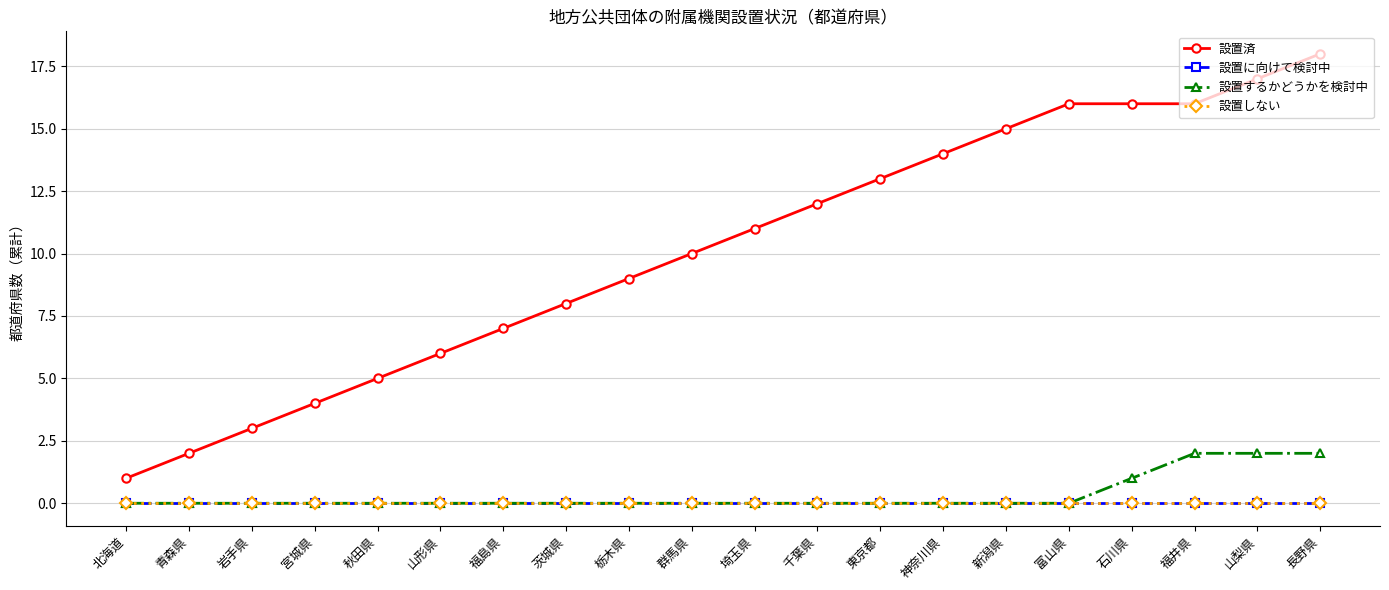

Reading left to right, list all the values displayed in this chart.

設置済: 1	2	3	4	5	6	7	8	9	10	11	12	13	14	15	16	16	16	17	18
設置に向けて検討中: 0	0	0	0	0	0	0	0	0	0	0	0	0	0	0	0	0	0	0	0
設置するかどうかを検討中: 0	0	0	0	0	0	0	0	0	0	0	0	0	0	0	0	1	2	2	2
設置しない: 0	0	0	0	0	0	0	0	0	0	0	0	0	0	0	0	0	0	0	0